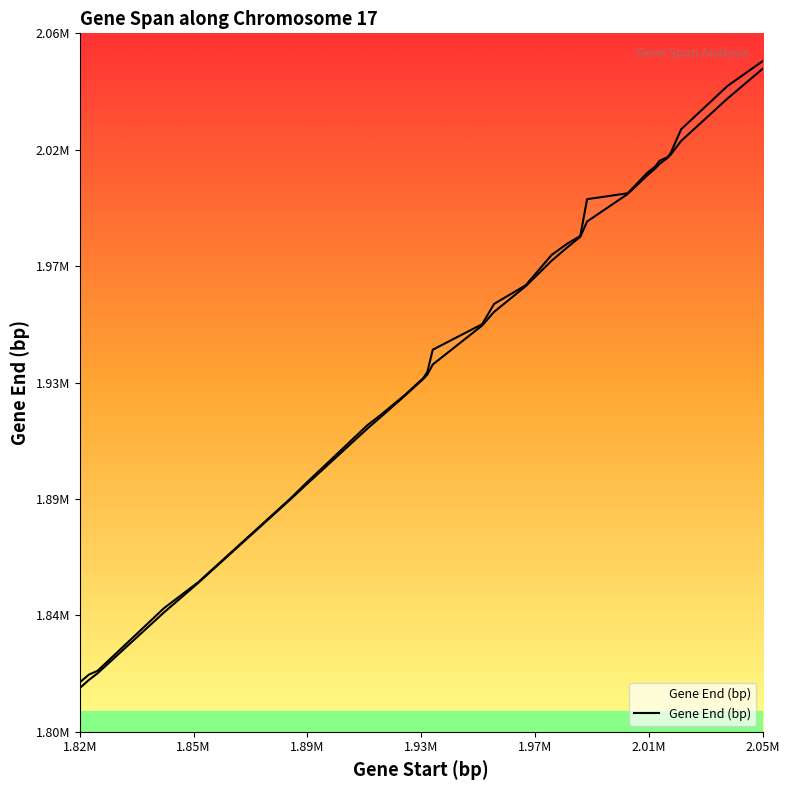

Is this an area chart (filled region under the line)?

No